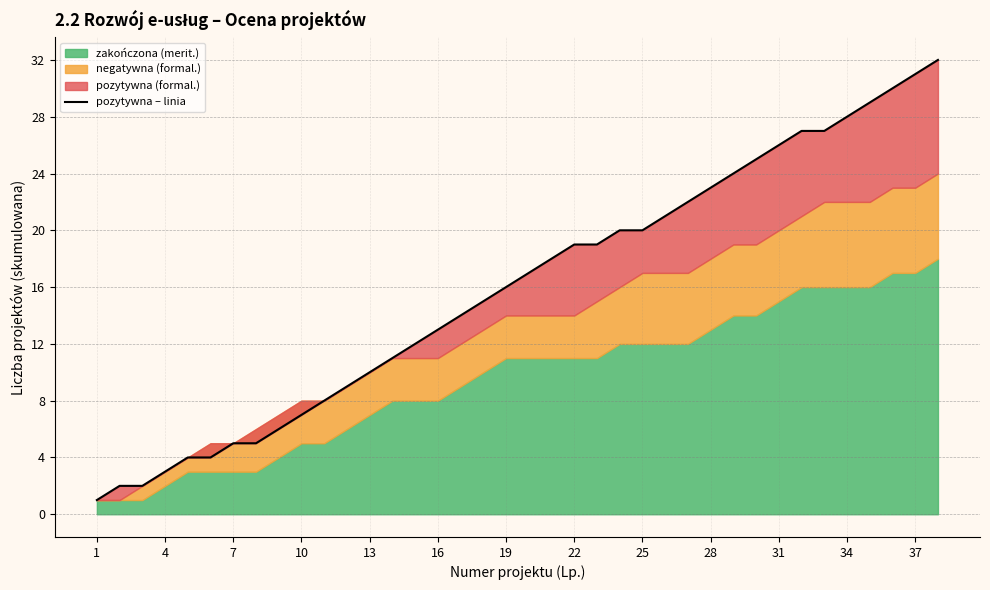

Reading left to right, extract all data points from this chart.

1	2	2	3	4	4	5	5	6	7	8	9	10	11	12	13	14	15	16	17	18	19	19	20	20	21	22	23	24	25	26	27	27	28	29	30	31	32